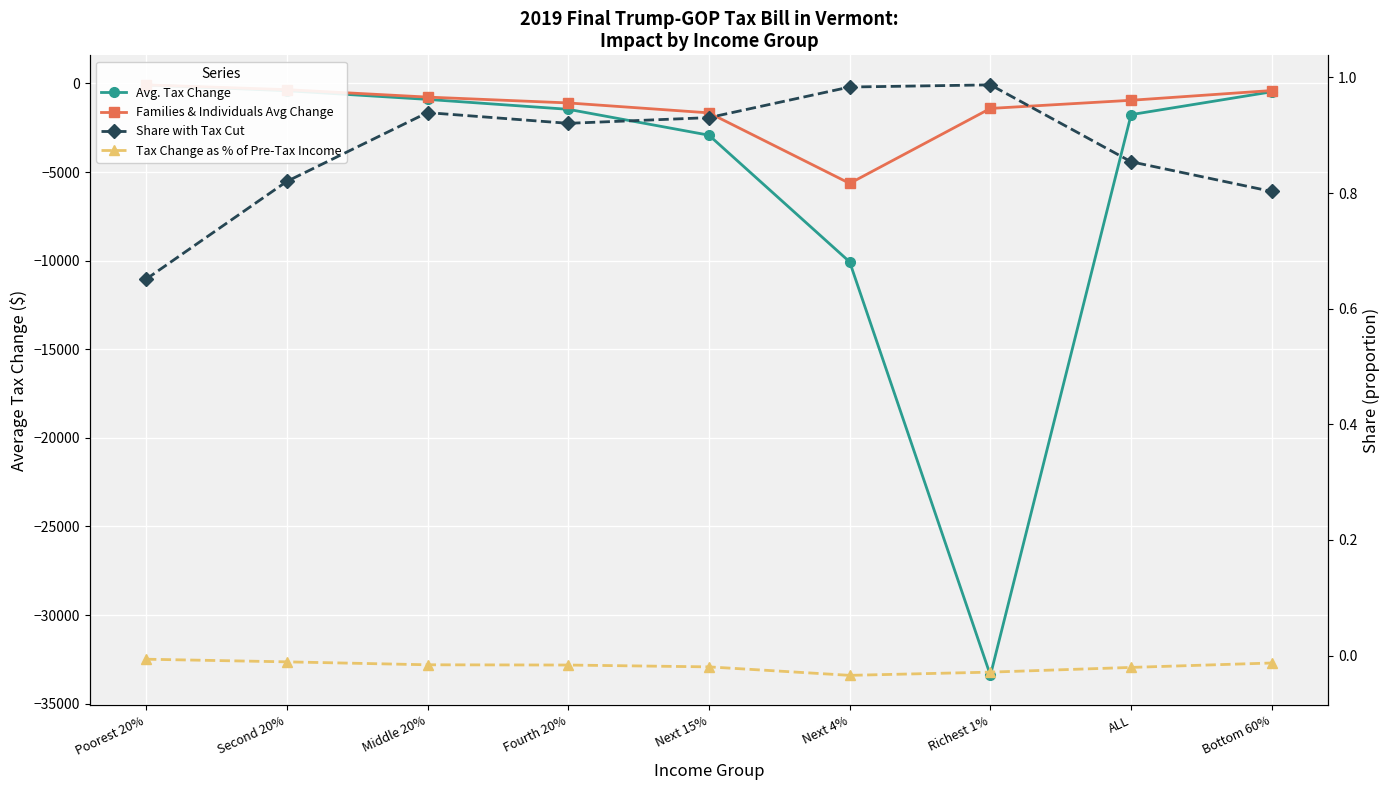

True or false: Avg. Tax Change and Families & Individuals Avg Change cross at least once.

False